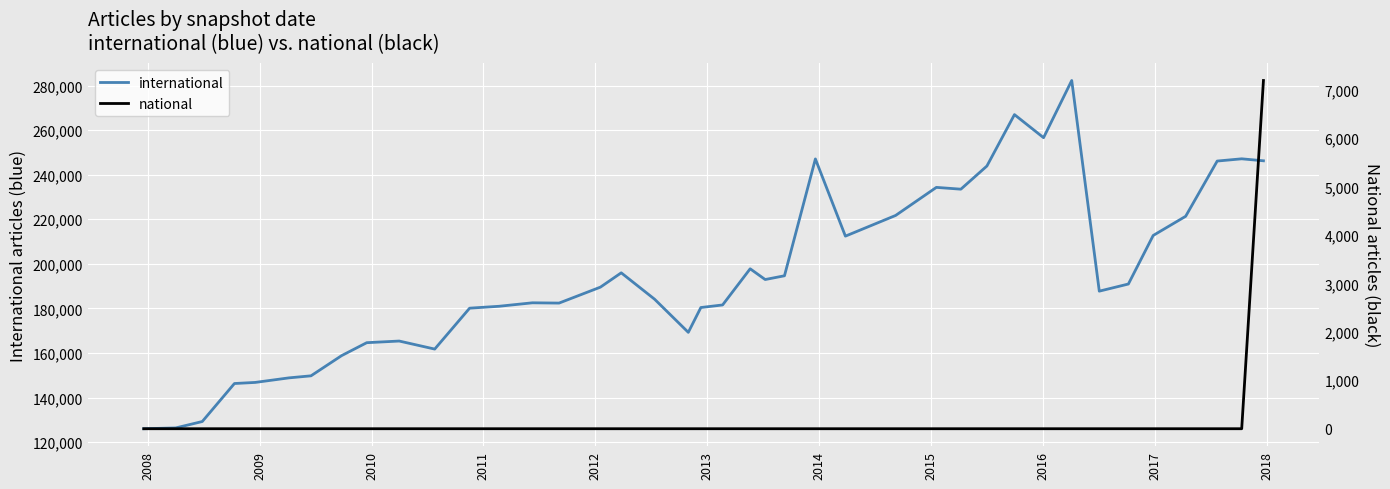

True or false: international and national intersect in this chart.

False